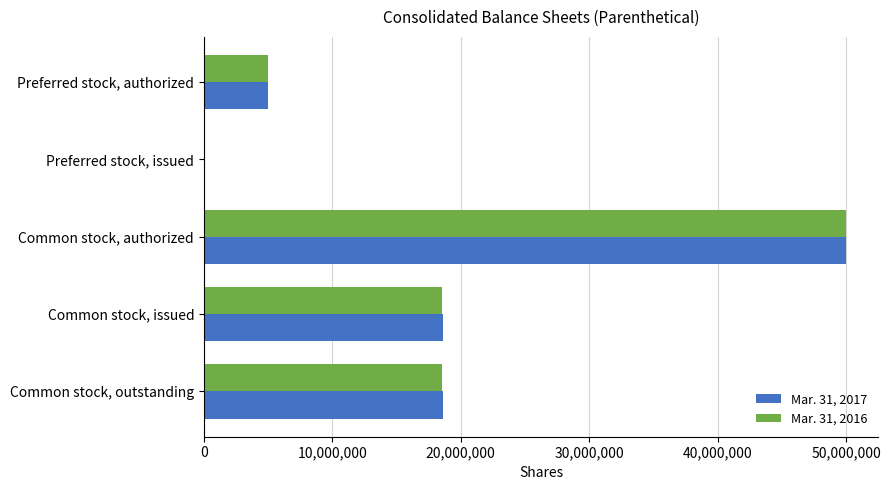

What is the maximum value shown in the chart?

50000000